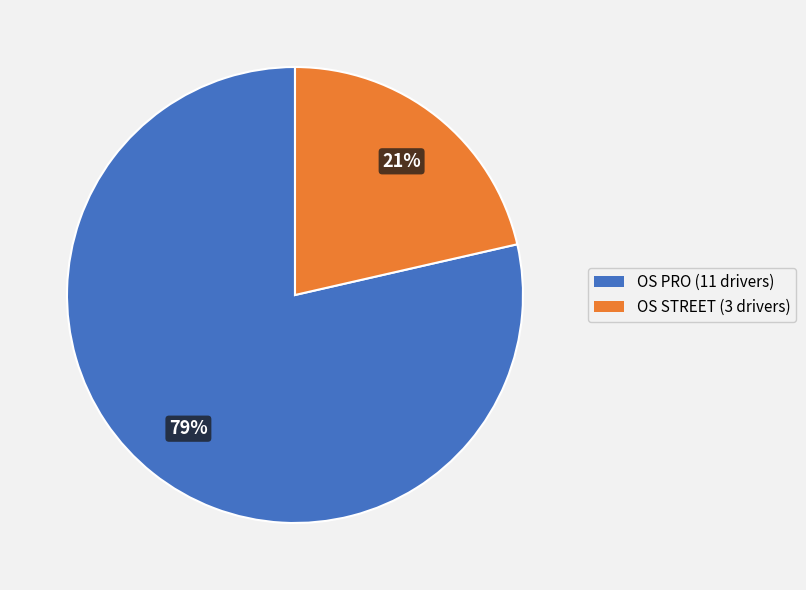

Rank the categories by value from highest to lowest.

OS PRO, OS STREET